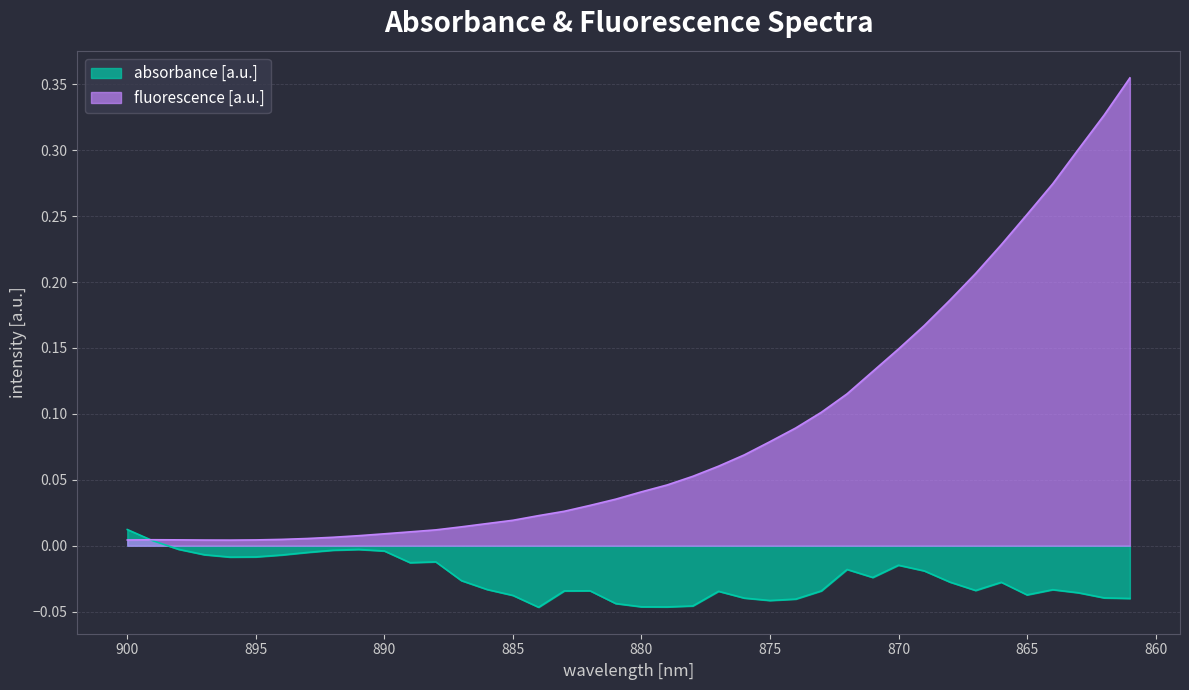

What is the label of the 37th point from the left?

864.0